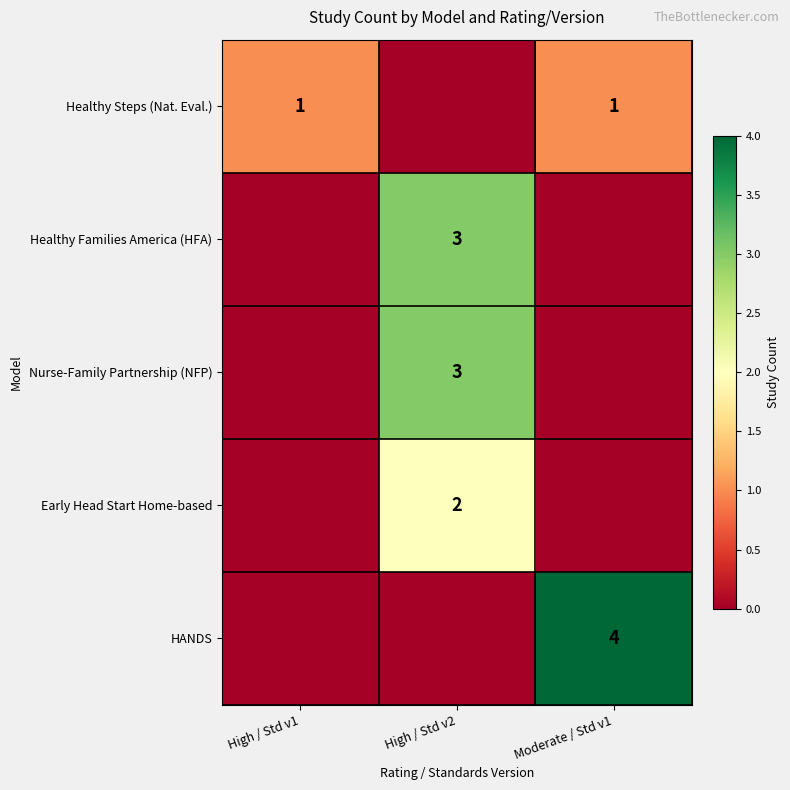

At which category is the sum across all series the highest?

High / Std v2